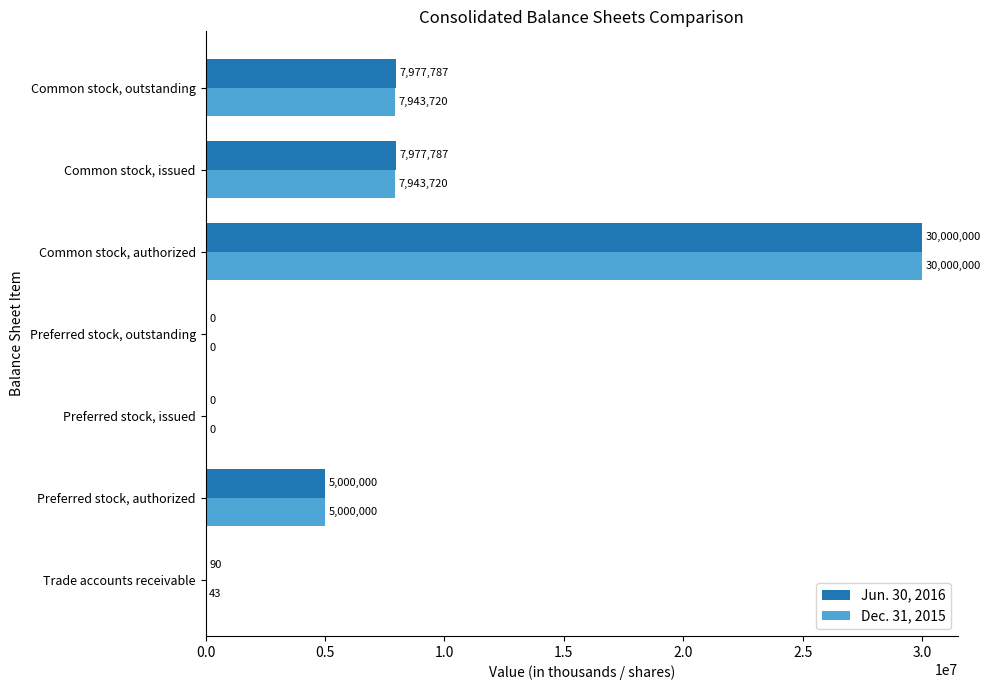

What is the approximate value of Dec. 31, 2015 at Preferred stock, authorized?

5000000